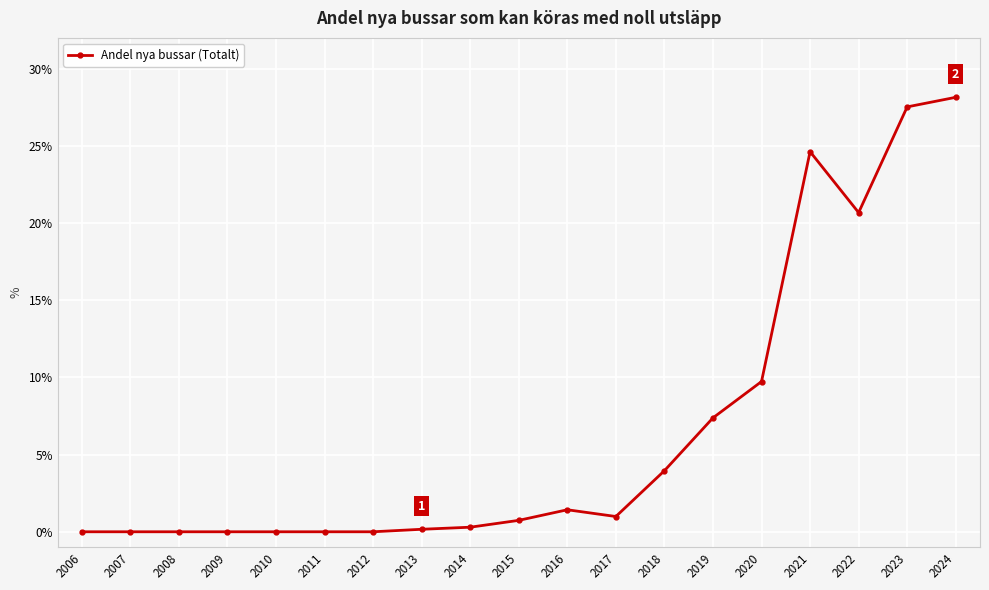

Where is the data nearest to the value 14?

2020